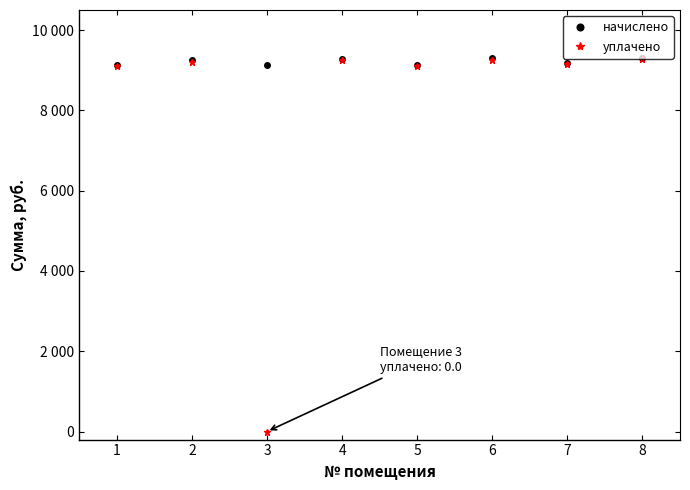

Reading left to right, what are all the values shown in this chart?

начислено: 9135.5	9246.4	9135.5	9291.8	9121.9	9295.6	9192.1	9311.5
уплачено: 9106.5	9217.1	0.0	9262.4	9093.0	9266.1	9163.0	9282.0